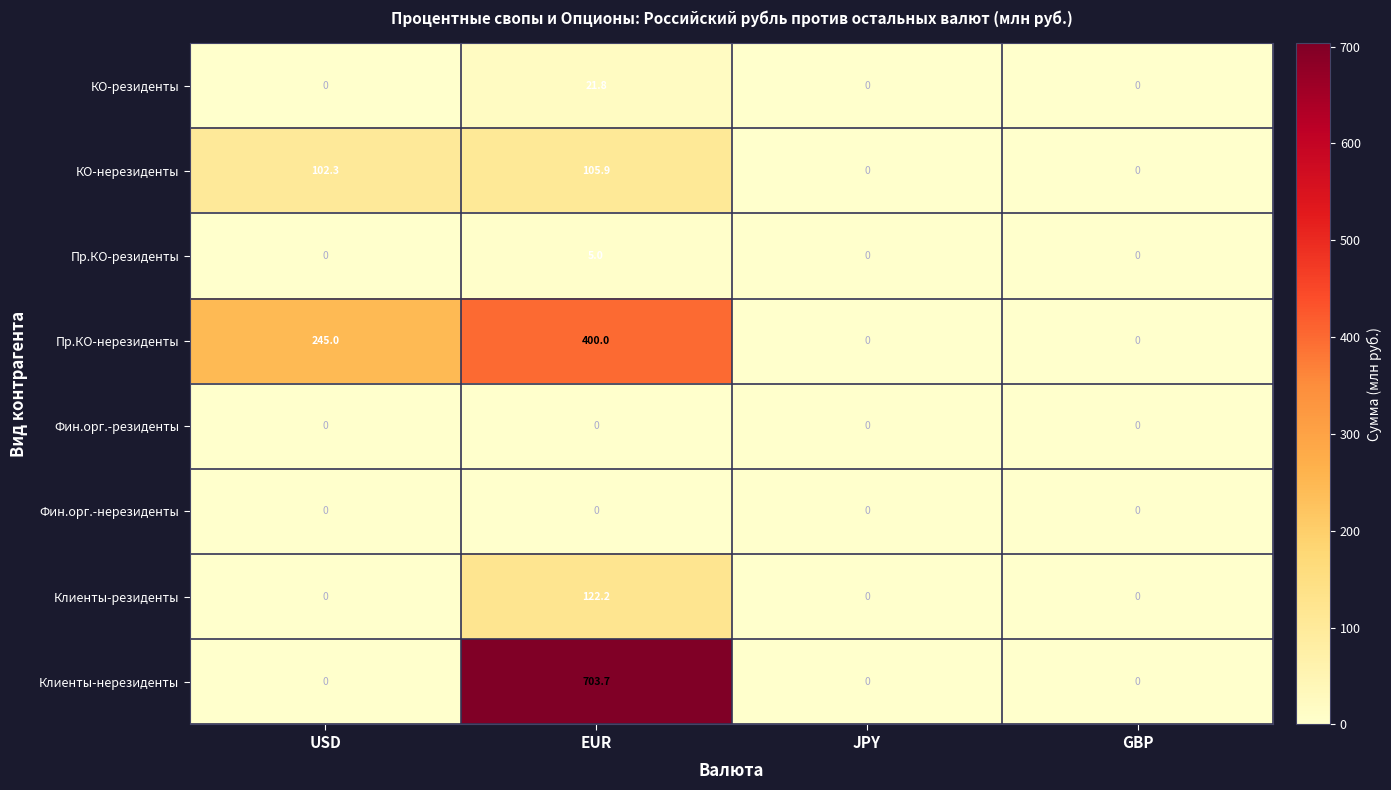

The value of Пр.КО-резиденты at USD is 2.7. True or false?

False